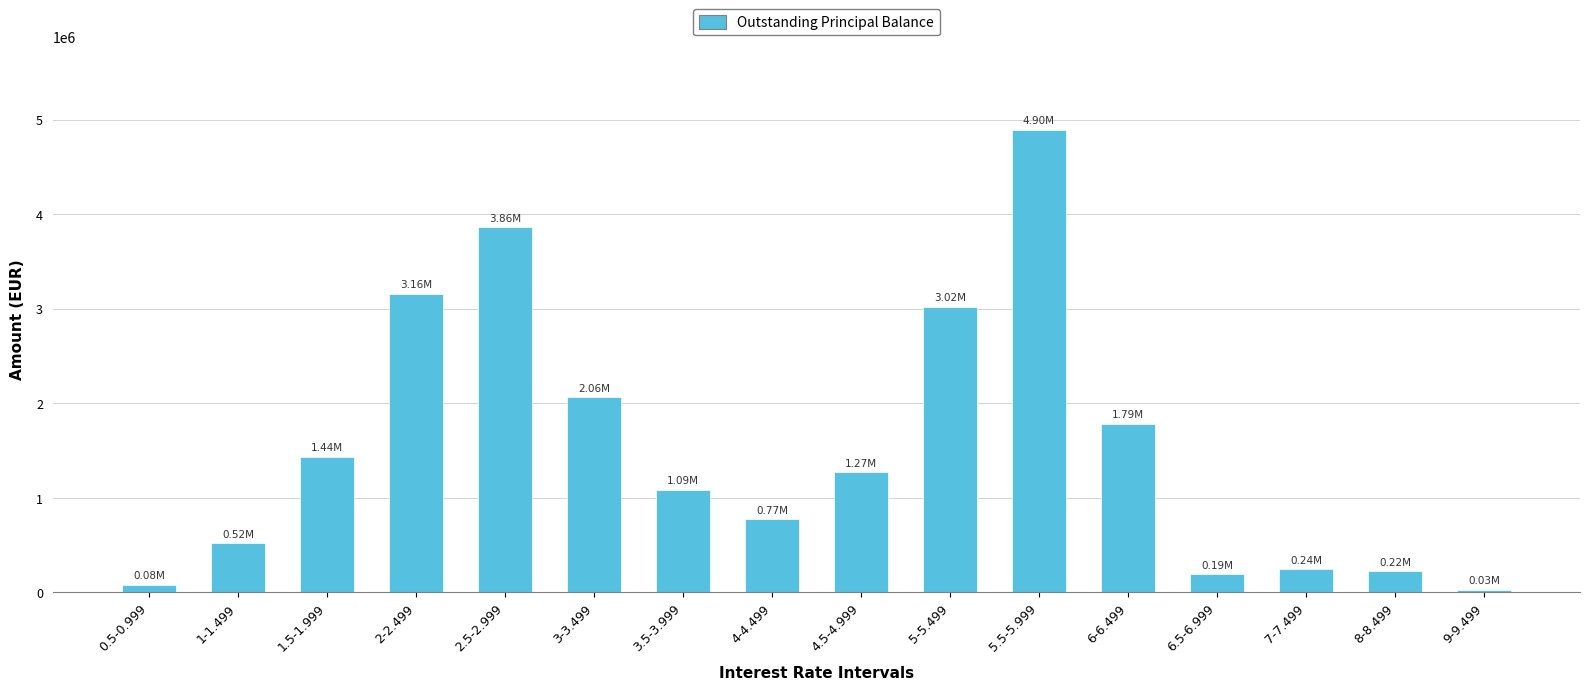

What is the label of the 4th bar from the right?

6.5-6.999